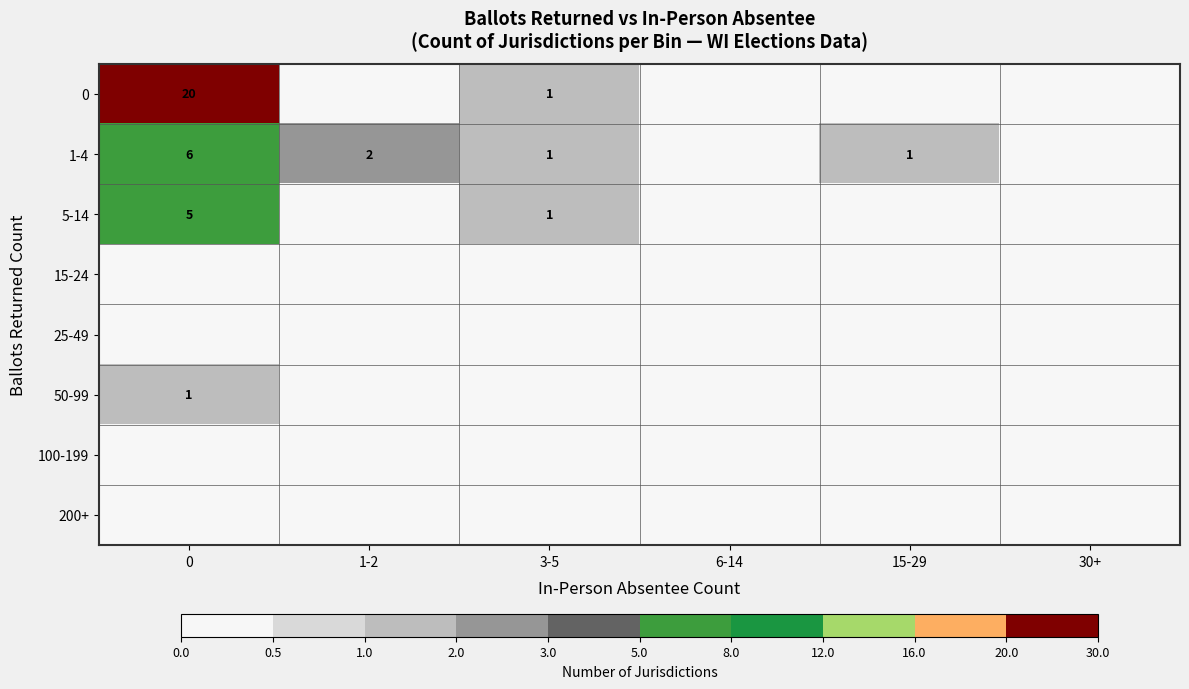

True or false: 1-4 has a value of 1 at 1-2.

False